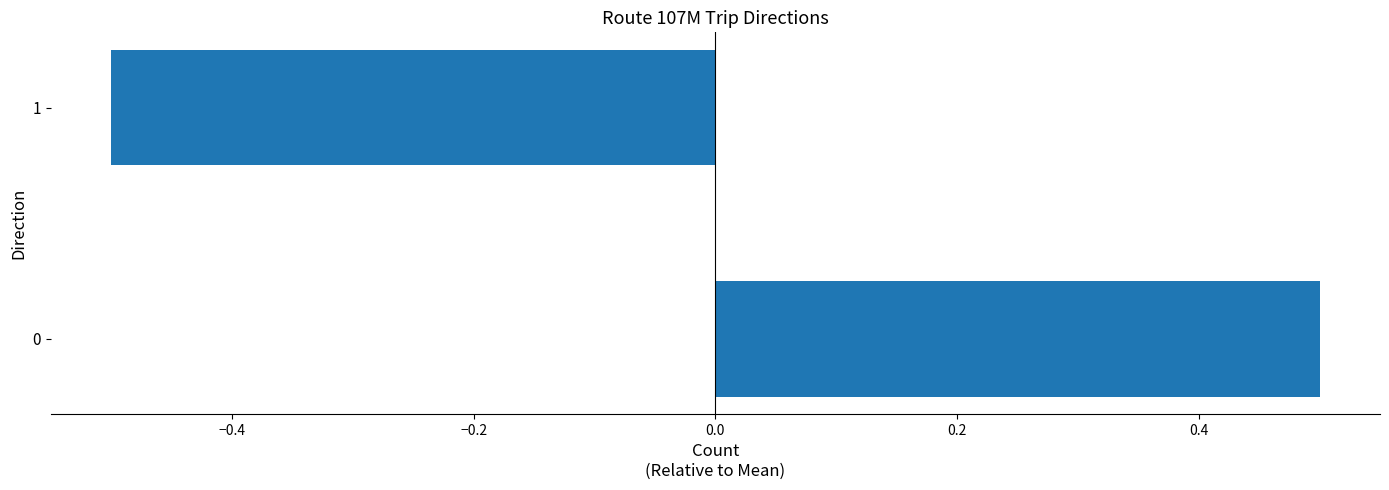

List the labels in order of value, largest first.

0, 1